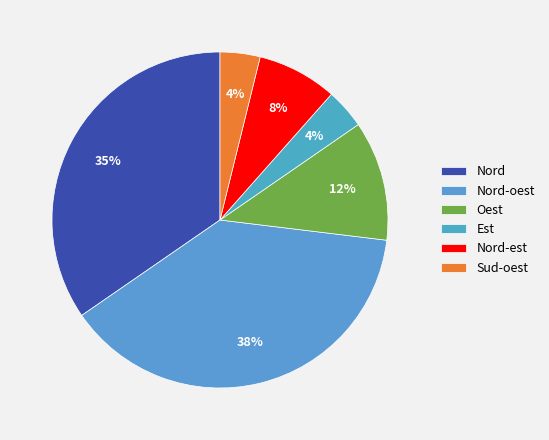

True or false: Est accounts for 11% of the total.

False